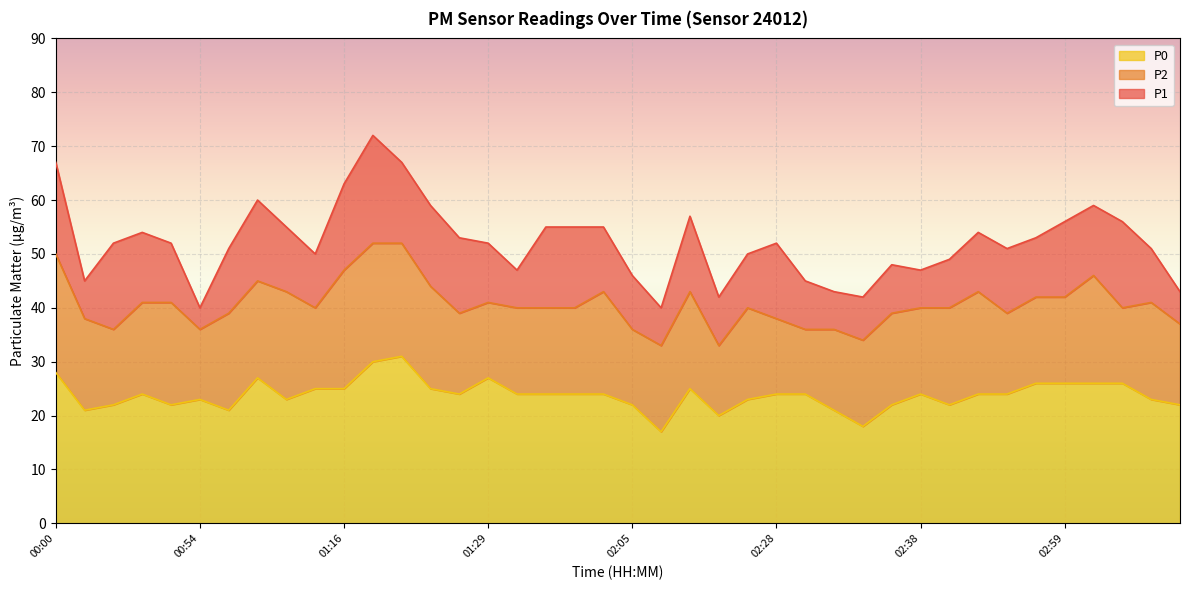

What are all the series names shown in the legend?

P0, P2, P1